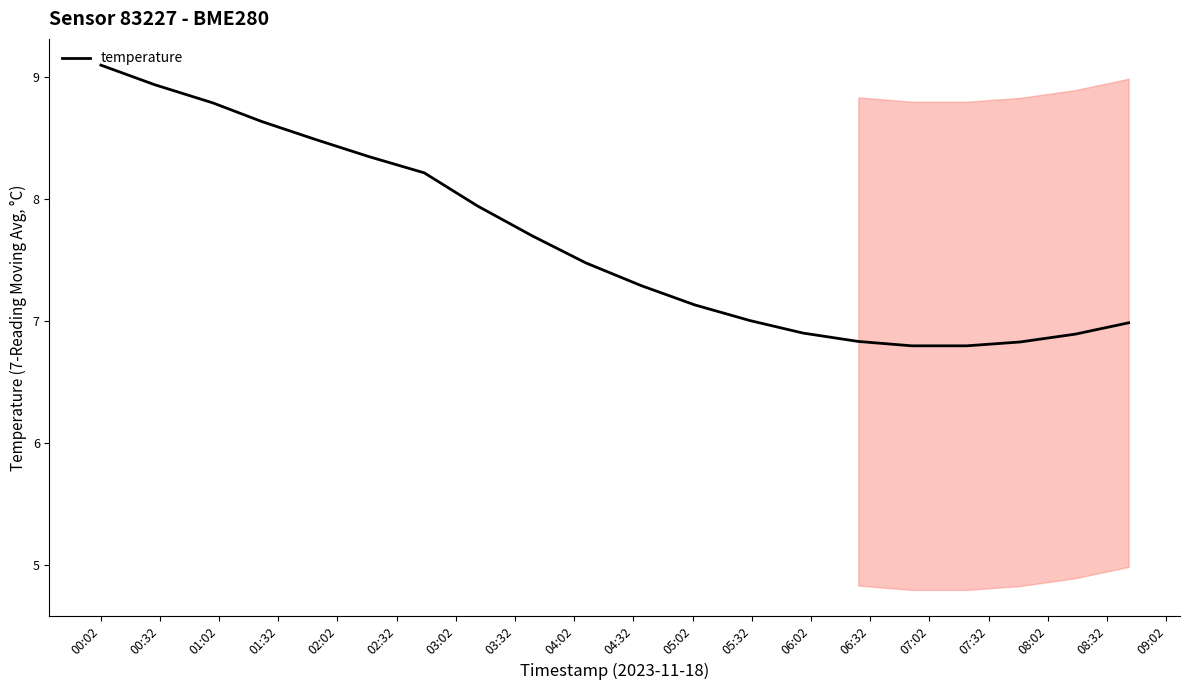

What is the minimum value shown in the chart?

6.8